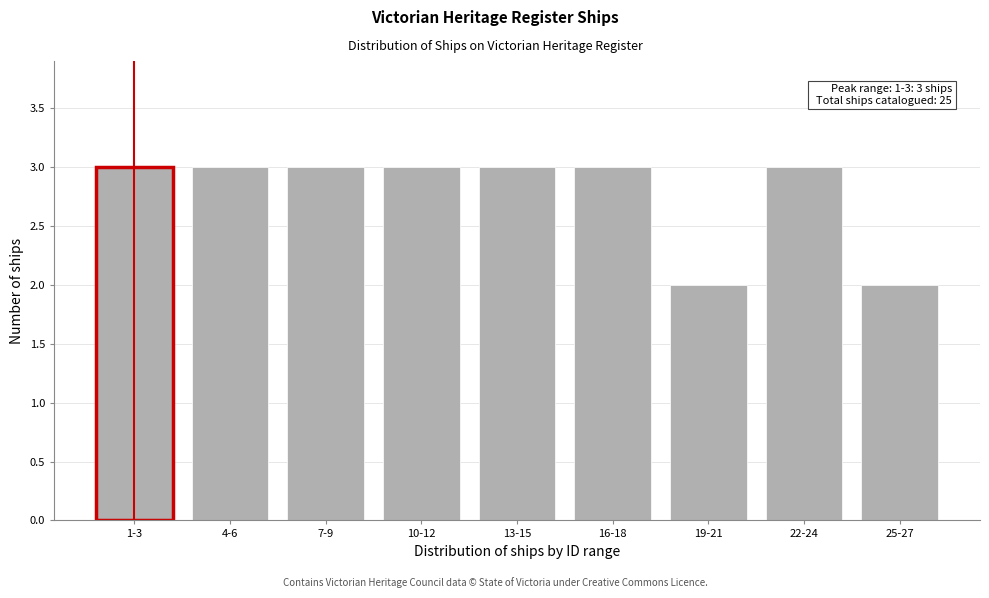

Reading left to right, transcribe all the data shown in this chart.

1-3=3	4-6=3	7-9=3	10-12=3	13-15=3	16-18=3	19-21=2	22-24=3	25-27=2